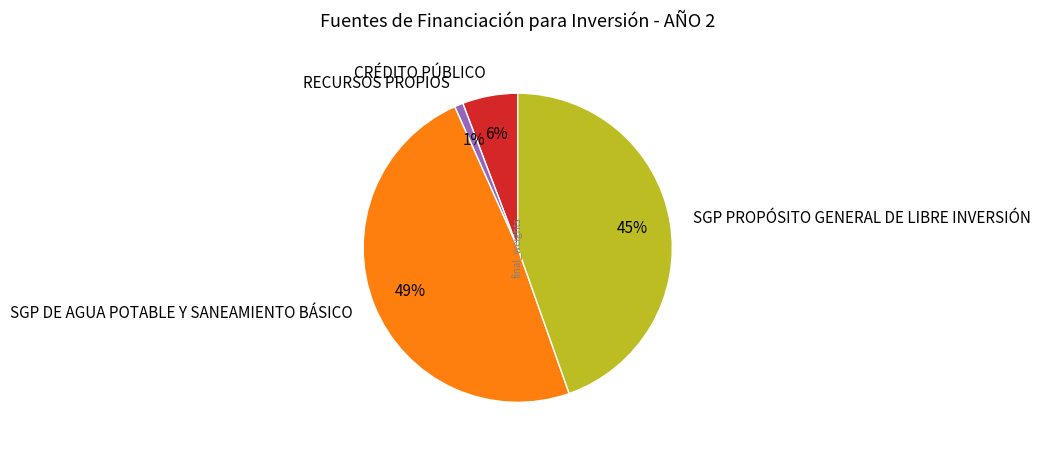

Which slice is the smallest?

RECURSOS PROPIOS